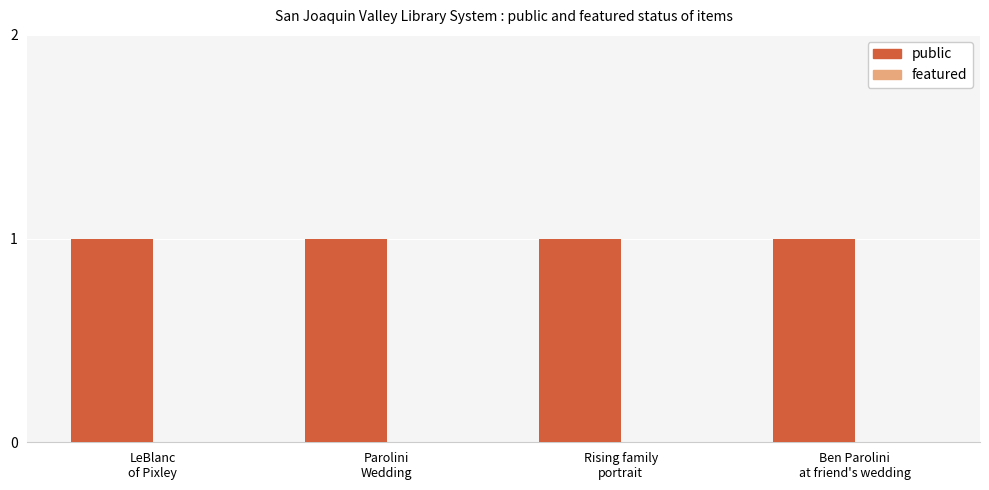

How many bars are there in total?

8